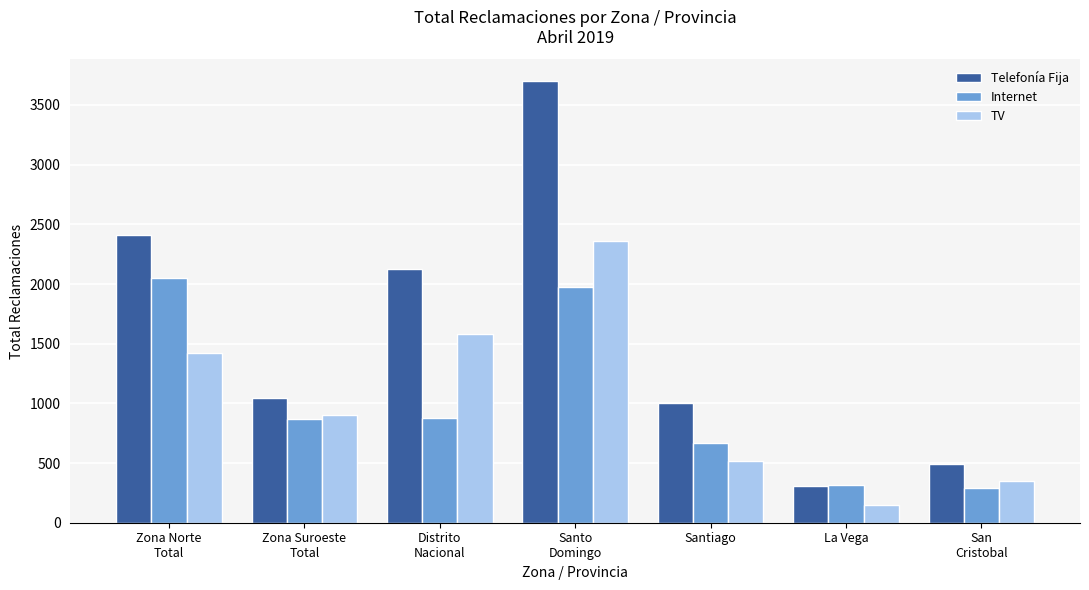

Does the chart contain stacked bars?

No